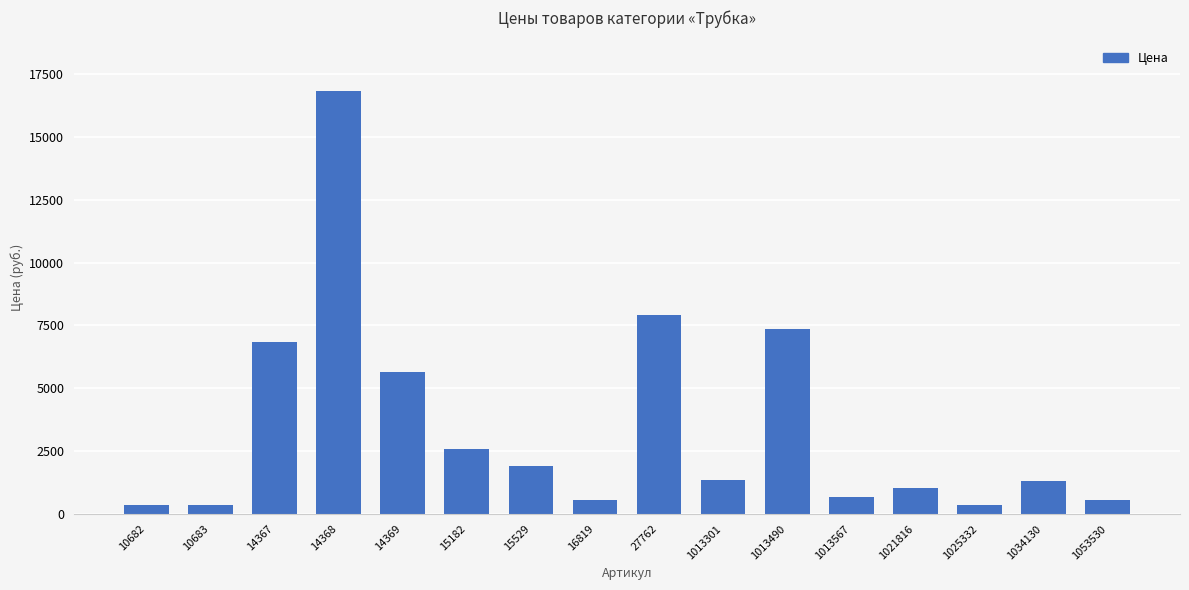

What is the difference between the maximum and minimum values?

16446